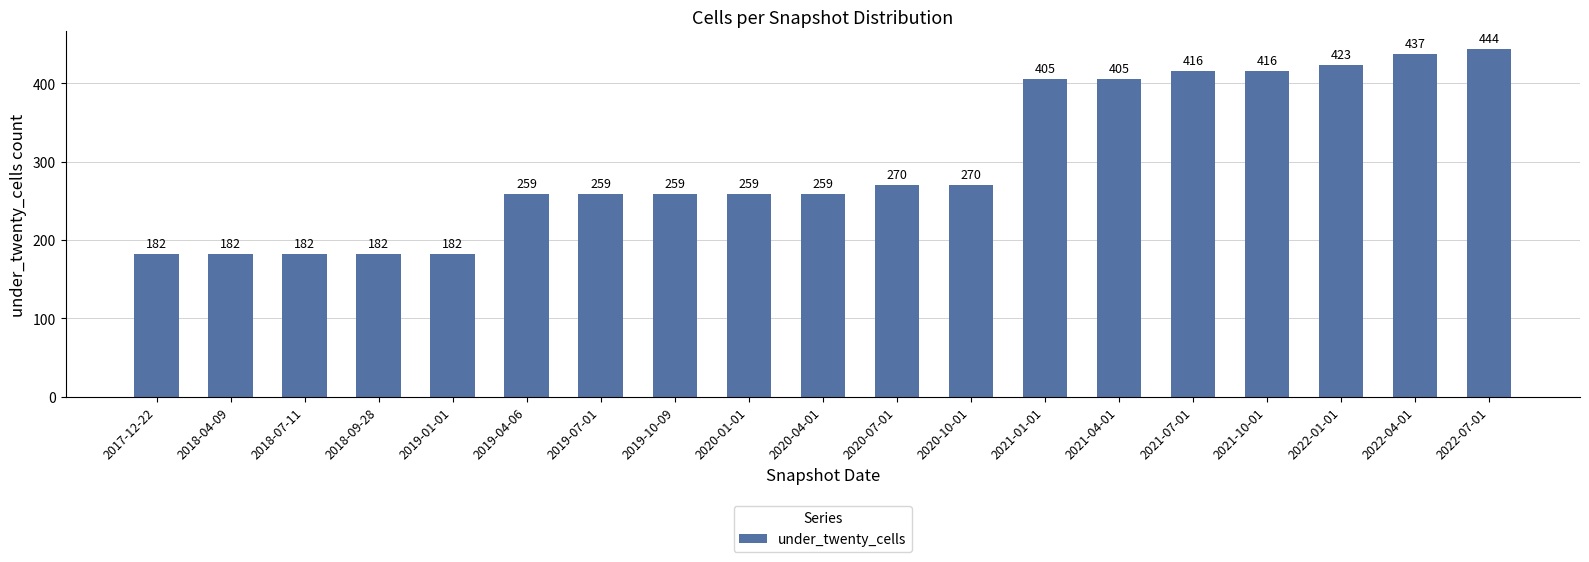

Reading left to right, list all the values displayed in this chart.

2017-12-22=182	2018-04-09=182	2018-07-11=182	2018-09-28=182	2019-01-01=182	2019-04-06=259	2019-07-01=259	2019-10-09=259	2020-01-01=259	2020-04-01=259	2020-07-01=270	2020-10-01=270	2021-01-01=405	2021-04-01=405	2021-07-01=416	2021-10-01=416	2022-01-01=423	2022-04-01=437	2022-07-01=444